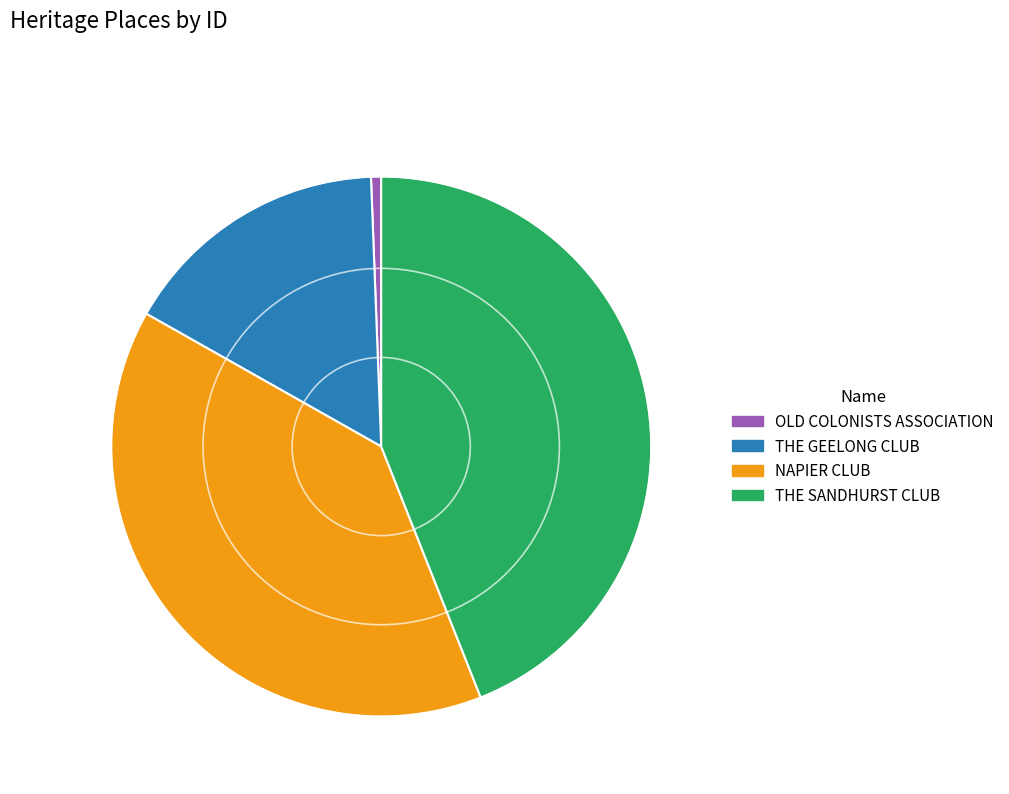

Which has a higher value, THE SANDHURST CLUB or OLD COLONISTS ASSOCIATION?

THE SANDHURST CLUB